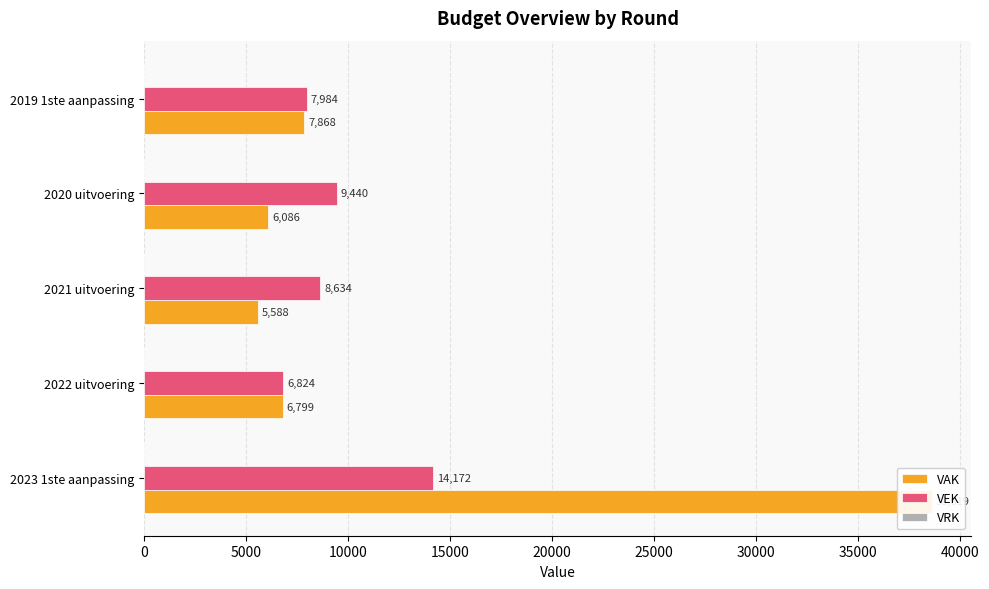

At 15000, list the series in order from smallest to largest.

VRK, VAK, VEK